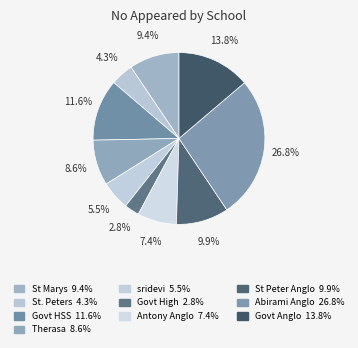

How many slices are in this pie chart?

10